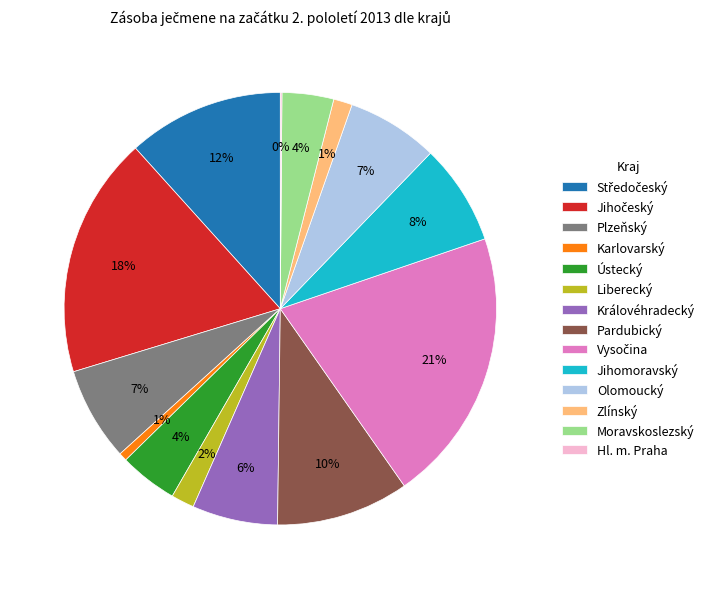

To the nearest percent, what percentage of the pie is Plzeňský?

7%